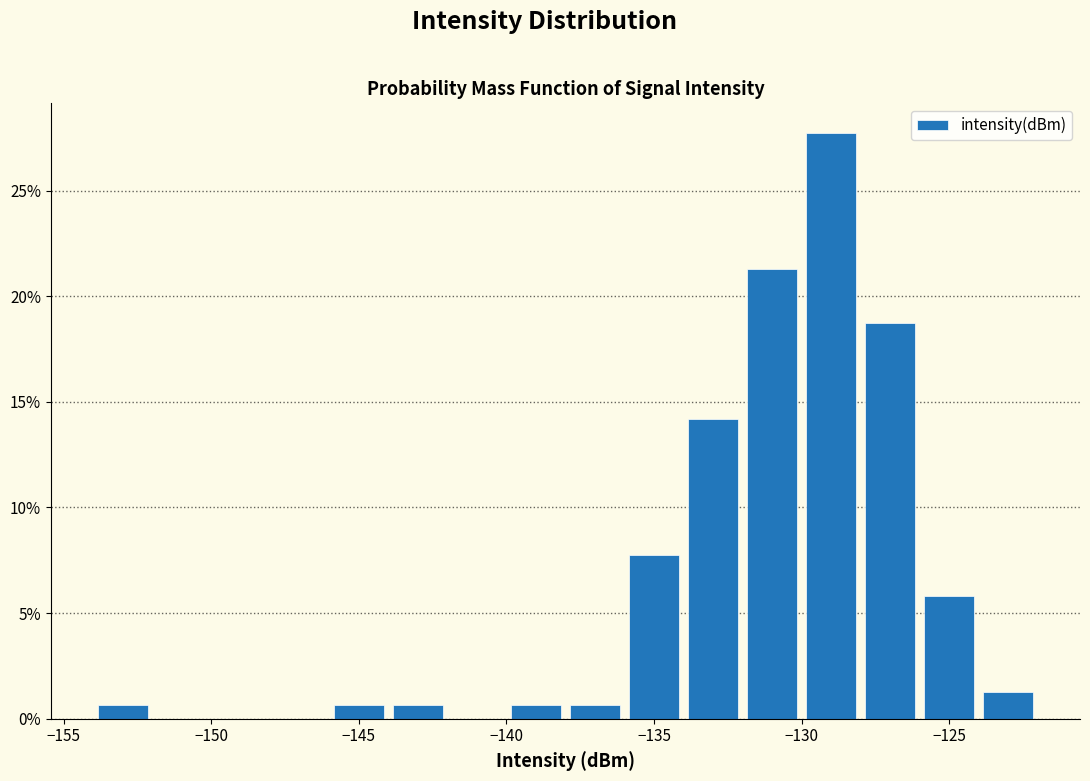

What is the height of the bar covering -154 to -152 on the x-axis? The values are not printed on the chart, so give them approximately, as read against the axis.

0.5